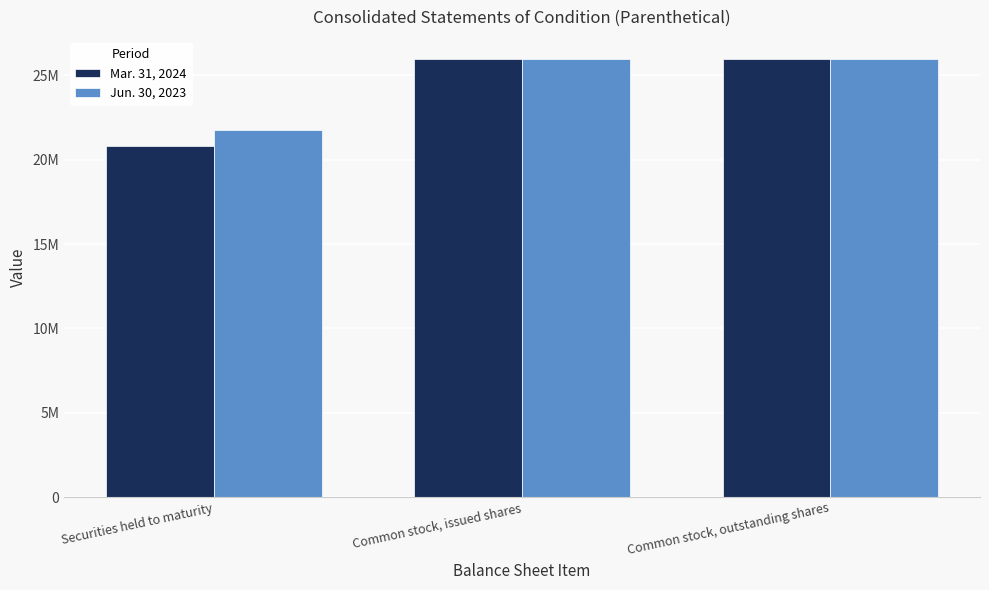

What are all the series names shown in the legend?

Mar. 31, 2024, Jun. 30, 2023